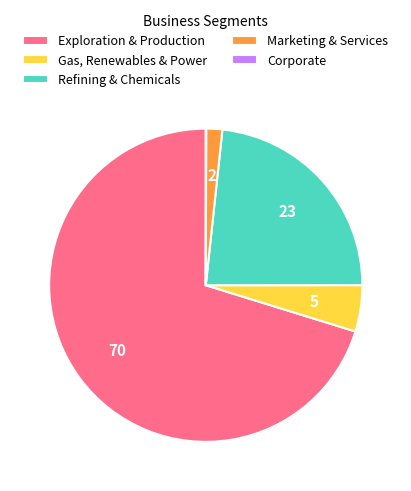

Which has a higher value, Exploration & Production or Gas, Renewables & Power?

Exploration & Production